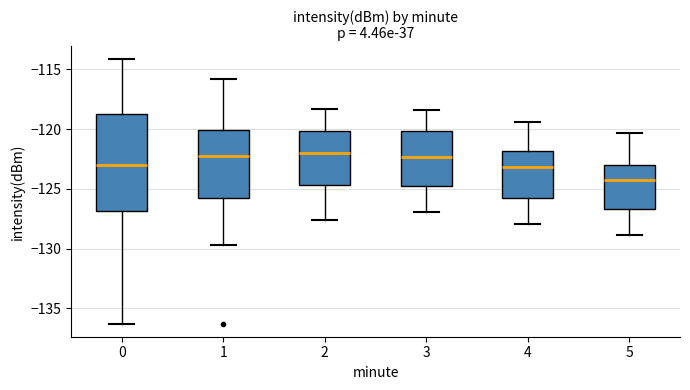

Reading left to right, transcribe this box plot: for each box, give where its median line is, the range the box spans, and where its two whiskers end, as read against the y-axis. The values are not printed on the chart, so give them approximately, as read against the axis.

0: median -123.0, box -127.0 to -119.0, whiskers -136.5 to -114.0
1: median -122.5, box -125.5 to -120.0, whiskers -129.5 to -116.0
2: median -122.0, box -124.5 to -120.0, whiskers -127.5 to -118.5
3: median -122.5, box -124.5 to -120.0, whiskers -127.0 to -118.5
4: median -123.0, box -125.5 to -122.0, whiskers -128.0 to -119.5
5: median -124.0, box -126.5 to -123.0, whiskers -129.0 to -120.5